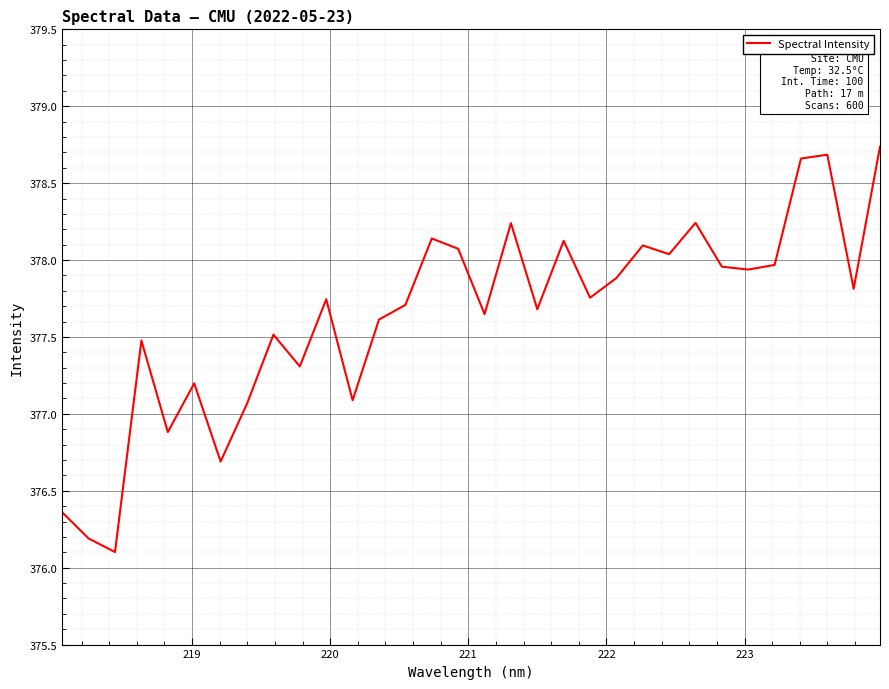

What is the greatest value displayed?

378.7